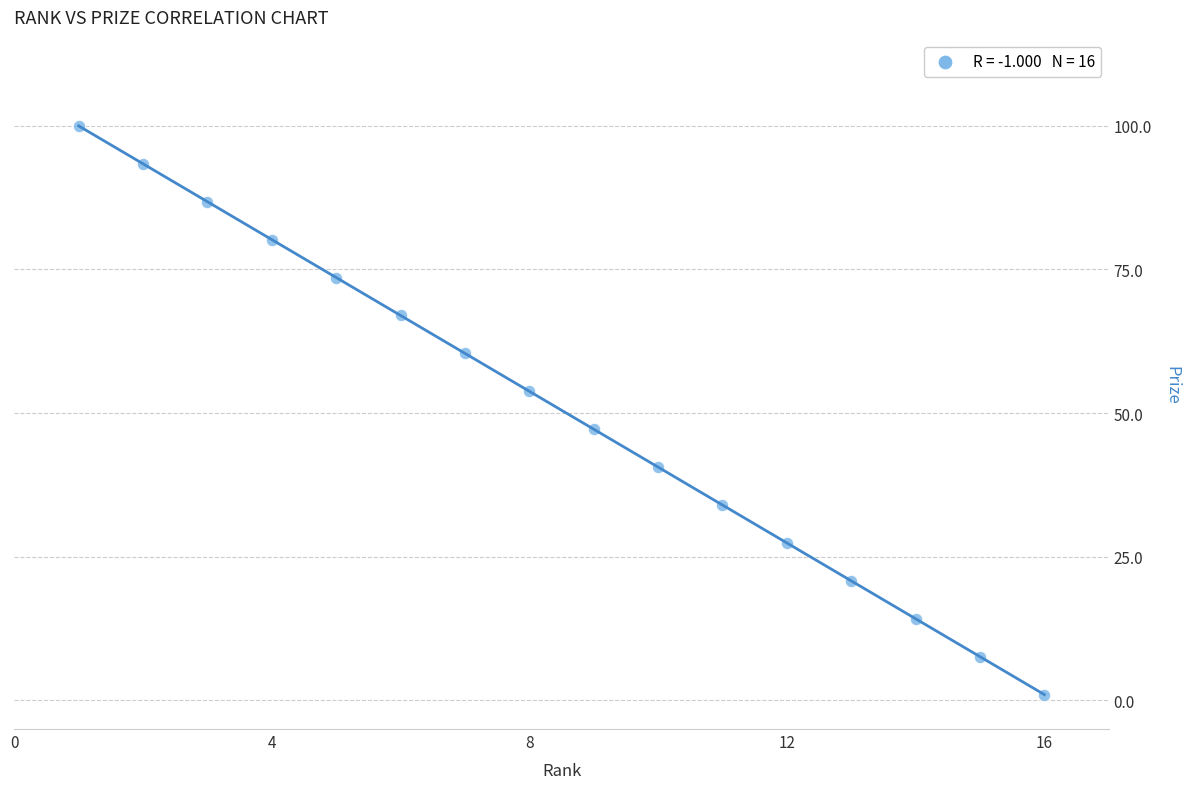

What is the range of X values (max minus min)?

15.0